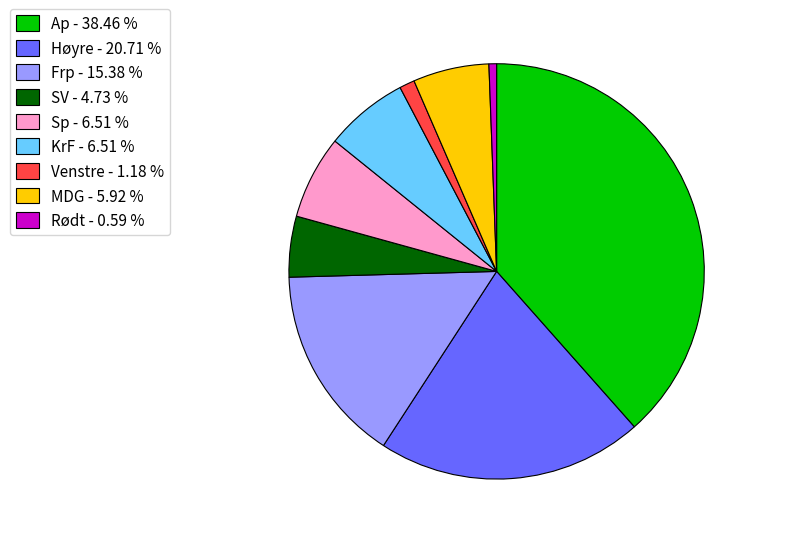

How many segments does this pie chart have?

9